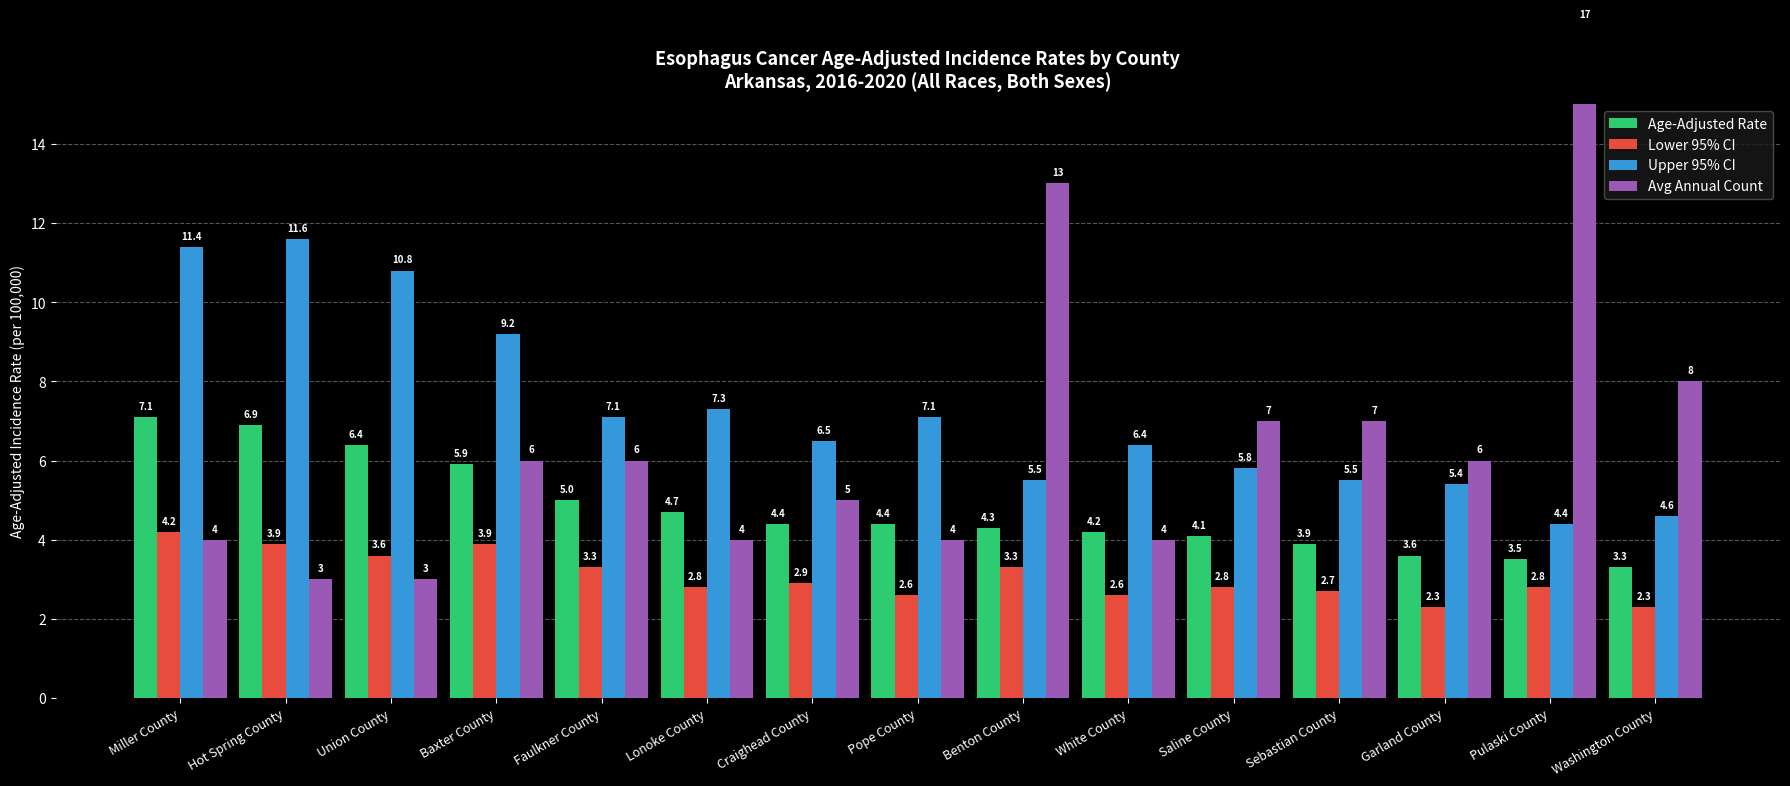

The Upper 95% CI series shows 4.0 at Baxter County. True or false?

False